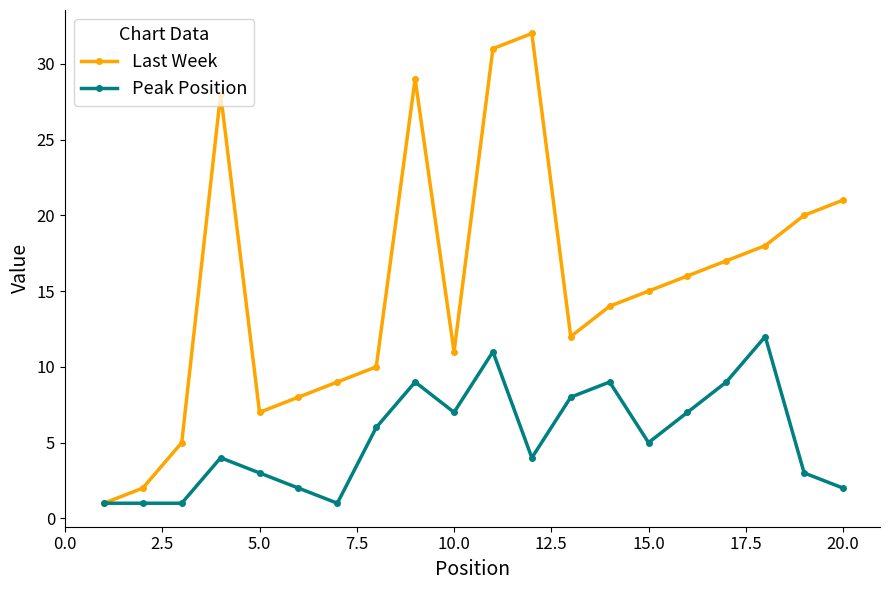

What is the minimum value for Last Week?

1